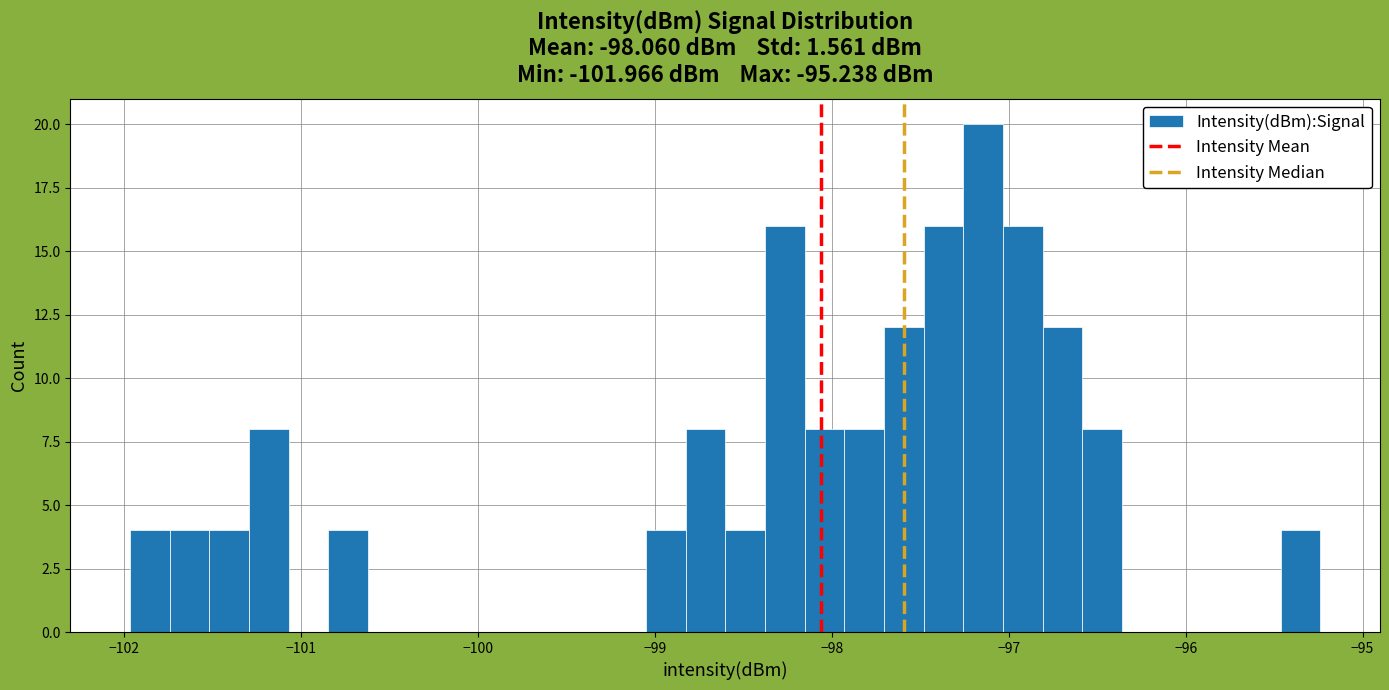

Around what value on the x-axis is the tallest bar? Give the approximate position of its centre, as read against the axis.

-97.1